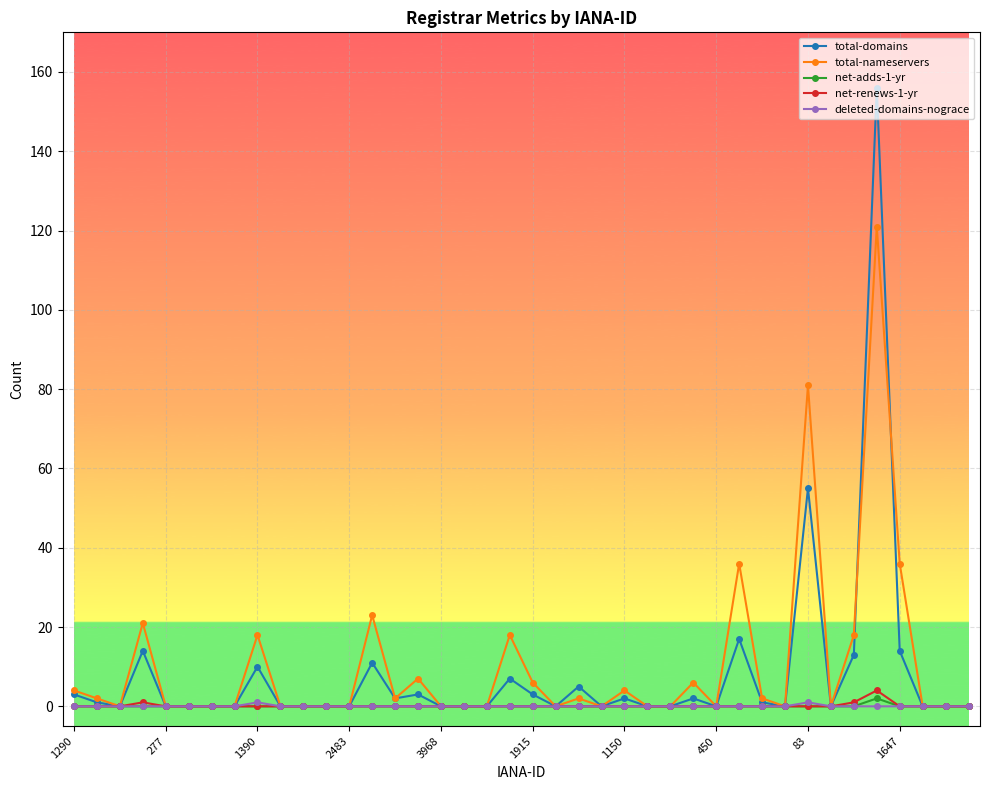

Reading right to left, extract all data points from this chart.

total-domains: 0	0	0	14	156	13	0	55	0	1	17	0	2	0	0	2	0	5	0	3	7	0	0	0	3	2	11	0	0	0	0	10	0	0	0	0	14	0	1	3
total-nameservers: 0	0	0	36	121	18	0	81	0	2	36	0	6	0	0	4	0	2	0	6	18	0	0	0	7	2	23	0	0	0	0	18	0	0	0	0	21	0	2	4
net-adds-1-yr: 0	0	0	0	2	0	0	0	0	0	0	0	0	0	0	0	0	0	0	0	0	0	0	0	0	0	0	0	0	0	0	0	0	0	0	0	0	0	0	0
net-renews-1-yr: 0	0	0	0	4	1	0	0	0	0	0	0	0	0	0	0	0	0	0	0	0	0	0	0	0	0	0	0	0	0	0	0	0	0	0	0	1	0	0	0
deleted-domains-nograce: 0	0	0	0	0	0	0	1	0	0	0	0	0	0	0	0	0	0	0	0	0	0	0	0	0	0	0	0	0	0	0	1	0	0	0	0	0	0	0	0